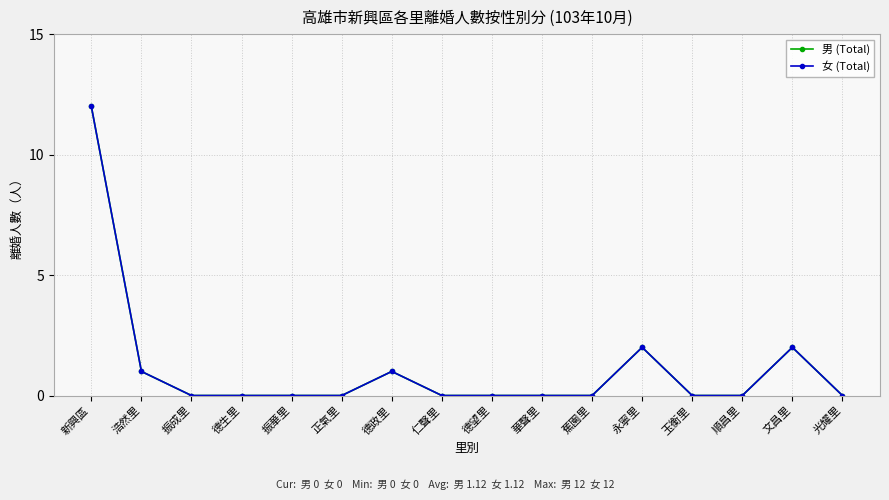

List the labels in order of 女 (Total) value, smallest first.

振成里, 德生里, 振華里, 正氣里, 仁聲里, 德望里, 華聲里, 蕉園里, 玉衡里, 順昌里, 光耀里, 浩然里, 德政里, 永寧里, 文昌里, 新興區